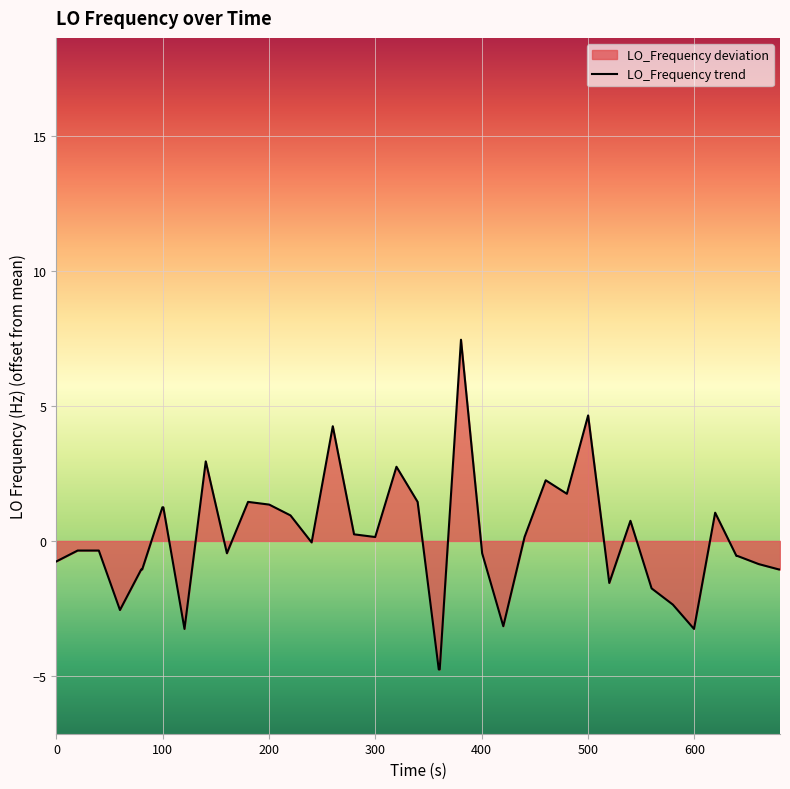

What is the greatest value displayed?

7.4